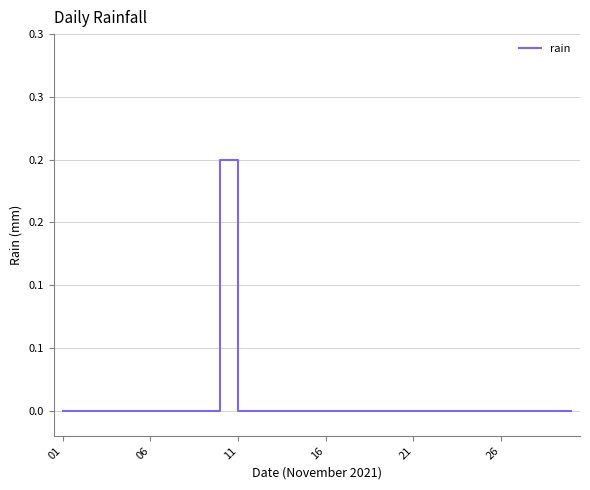

Does the chart display data point markers on the line(s)?

No